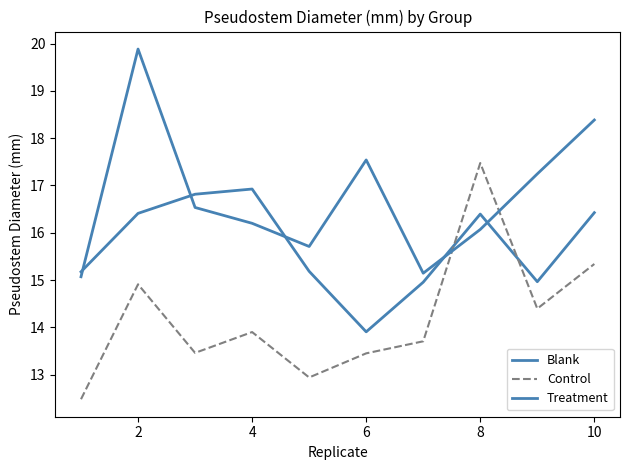

How many lines are shown in the chart?

3